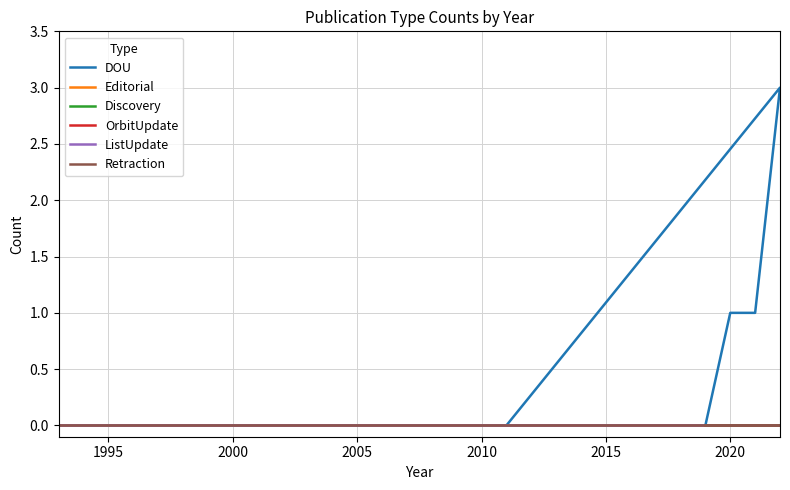

True or false: DOU and Discovery cross at least once.

False